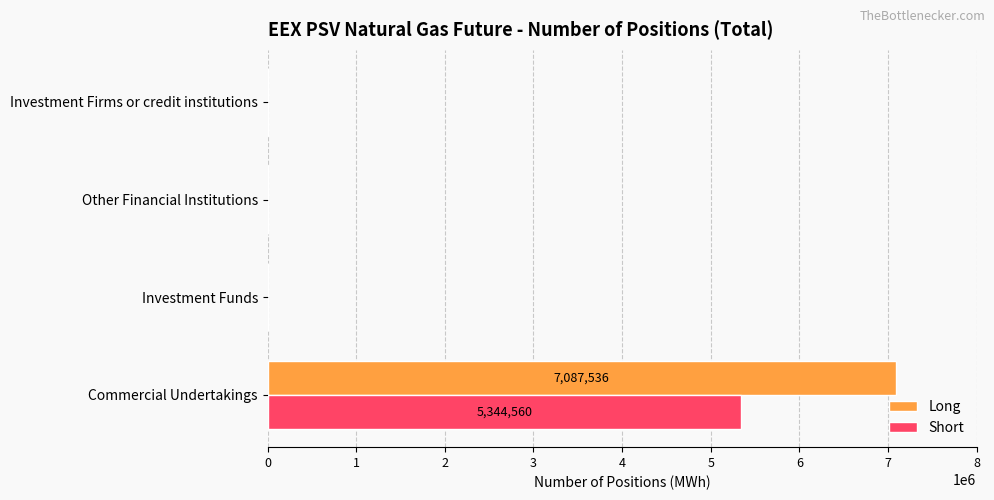

What are all the series names shown in the legend?

Long, Short